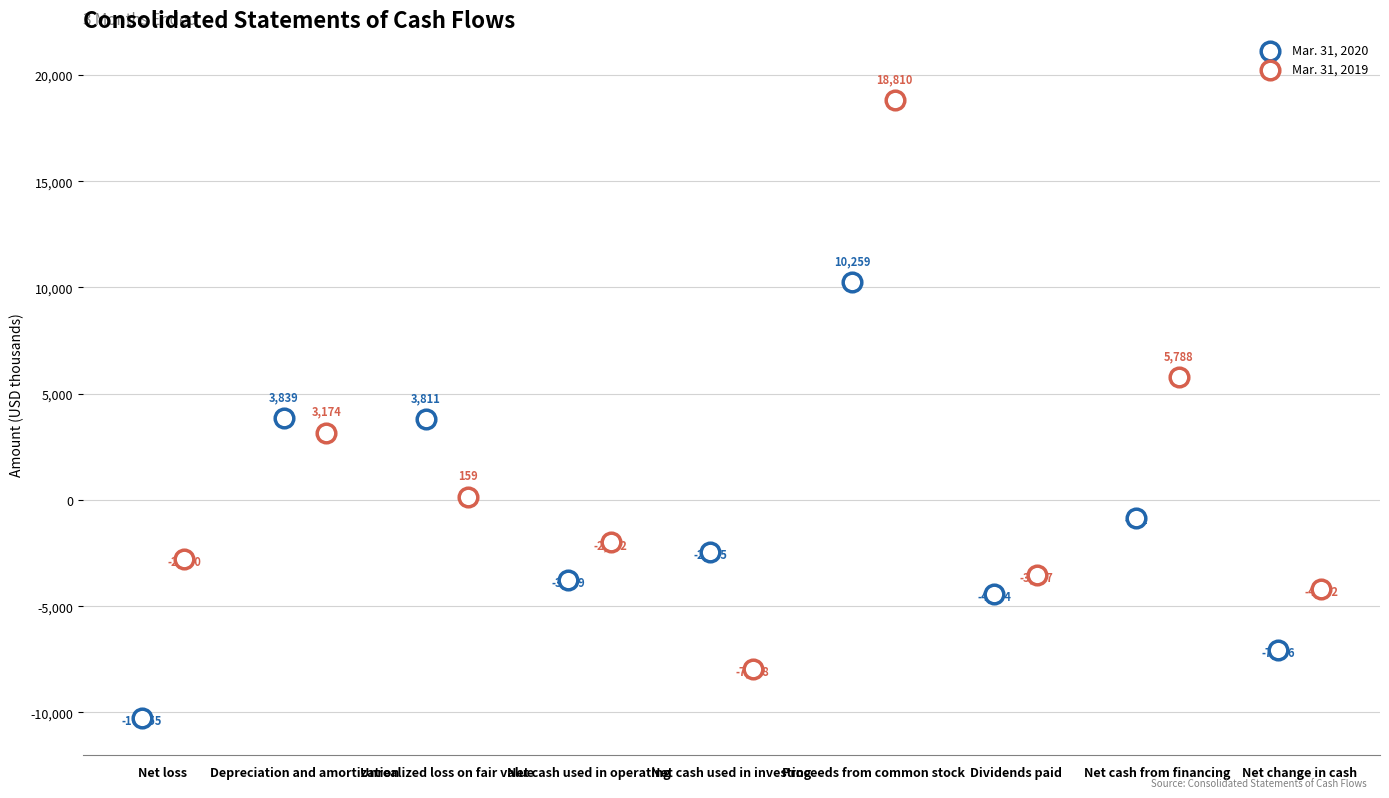

At which category is the sum across all series the highest?

Proceeds from common stock